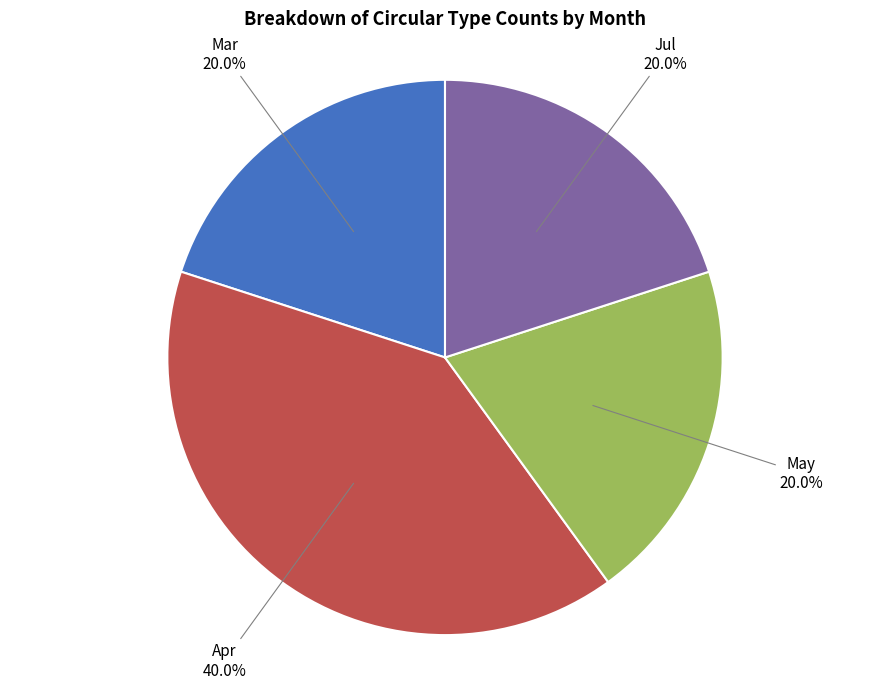

Does any single category account for the majority?

No